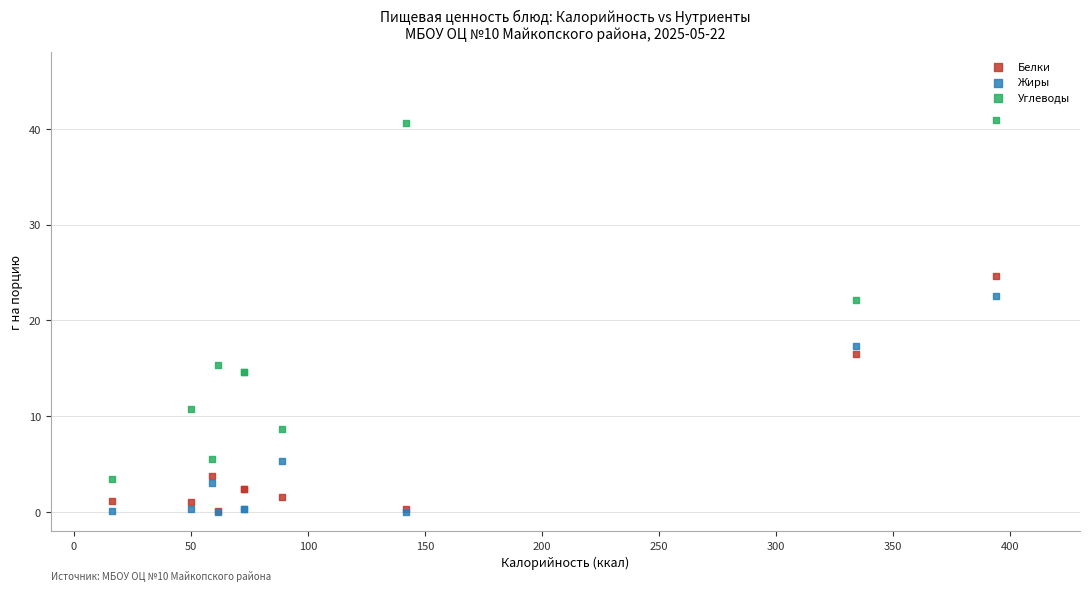

What are all the series names shown in the legend?

Белки, Жиры, Углеводы